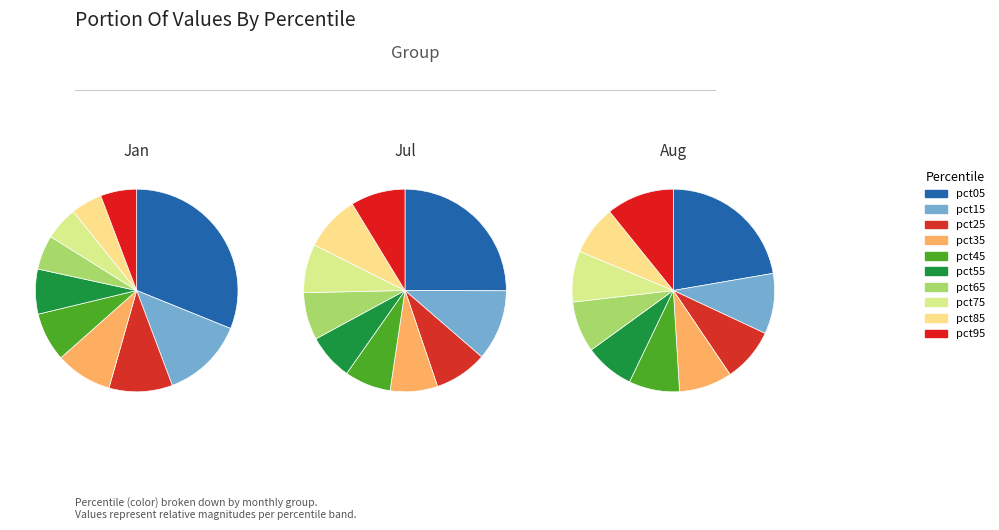

Which slice is the smallest?

pct85